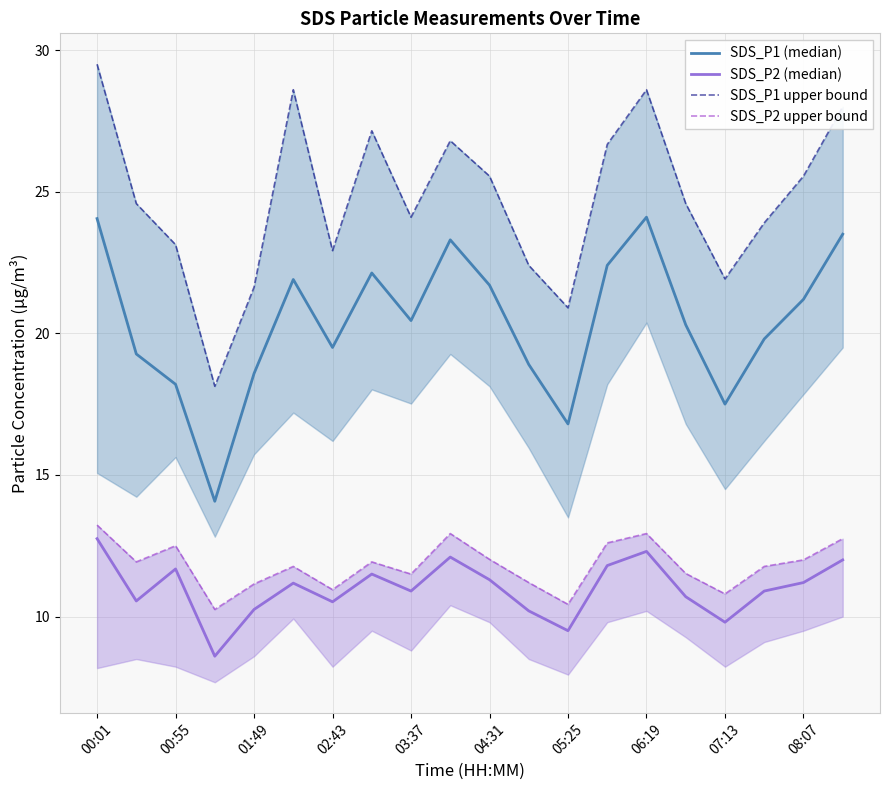

Which label corresponds to the largest value in the chart?

00:01